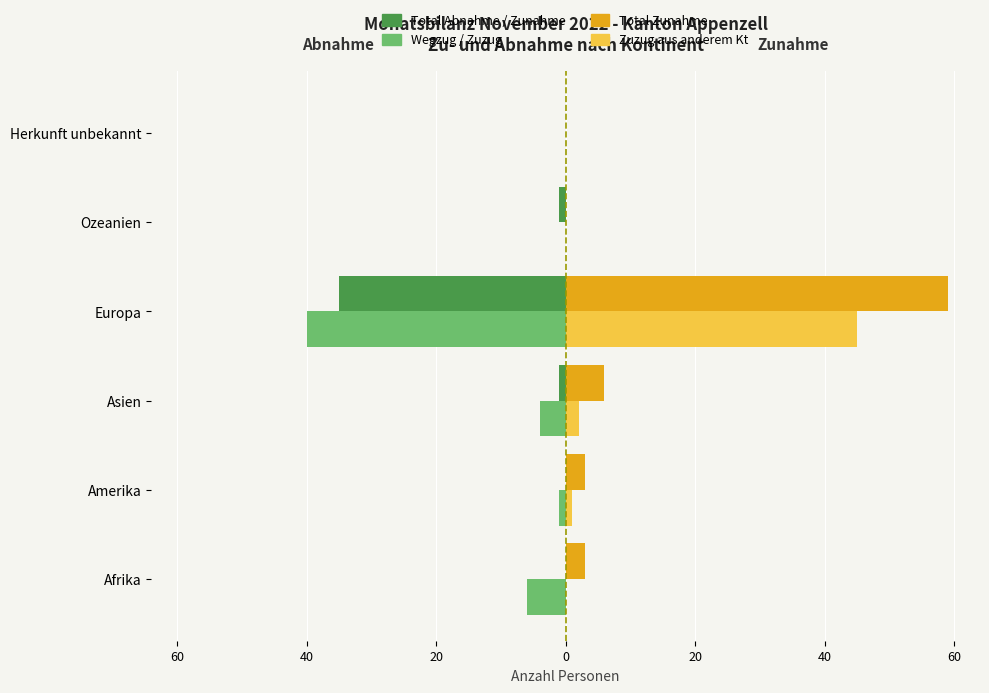

The Wegzug in anderen Kt series shows -6 at Afrika. True or false?

True